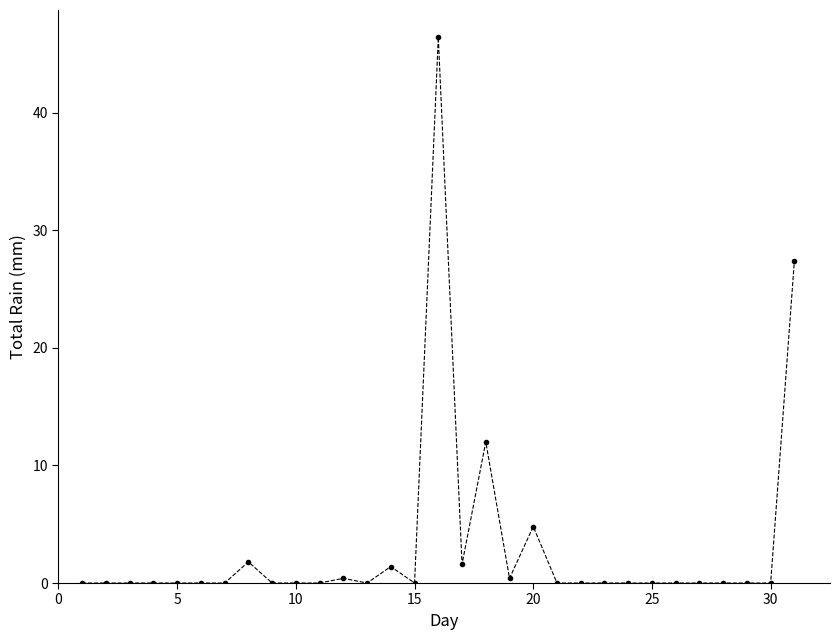

True or false: the data has more than 0 interior local peaks.

True